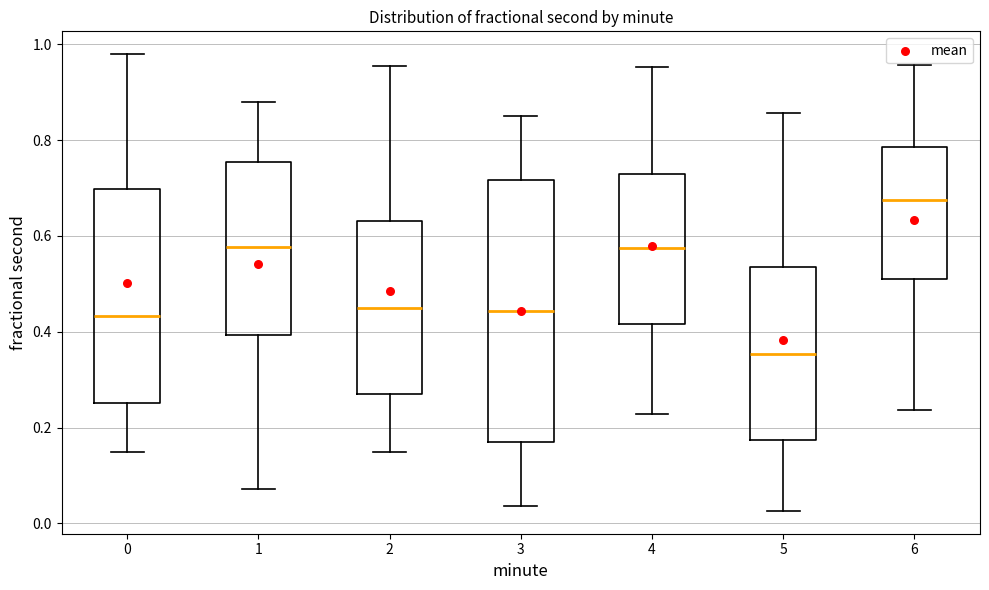

Reading left to right, read every box against the y-axis: the position of its median line, the range the box covers, and the ends of its whiskers. The values are not printed on the chart, so give them approximately, as read against the axis.

0: median 0.44, box 0.26 to 0.70, whiskers 0.14 to 0.98
1: median 0.58, box 0.40 to 0.76, whiskers 0.08 to 0.88
2: median 0.44, box 0.28 to 0.64, whiskers 0.14 to 0.96
3: median 0.44, box 0.16 to 0.72, whiskers 0.04 to 0.86
4: median 0.58, box 0.42 to 0.72, whiskers 0.22 to 0.96
5: median 0.36, box 0.18 to 0.54, whiskers 0.02 to 0.86
6: median 0.68, box 0.50 to 0.78, whiskers 0.24 to 0.96